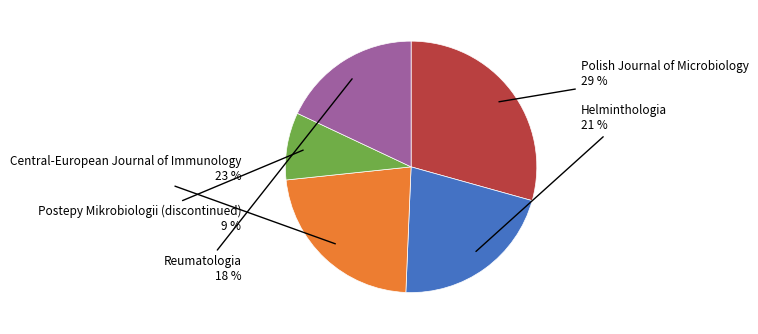

To the nearest percent, what is the average slice percentage?

20%